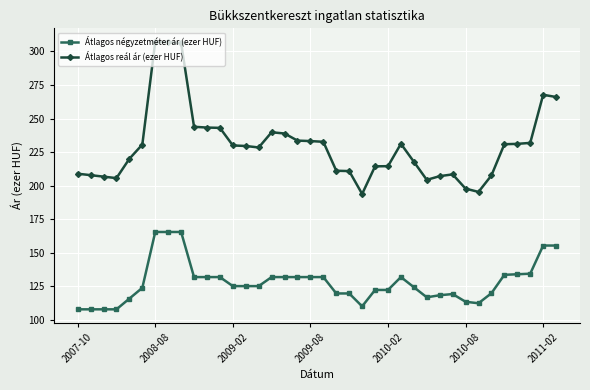

In Átlagos reál ár (ezer HUF), how many points are lower than both neighbors (excluding endpoints)?

5